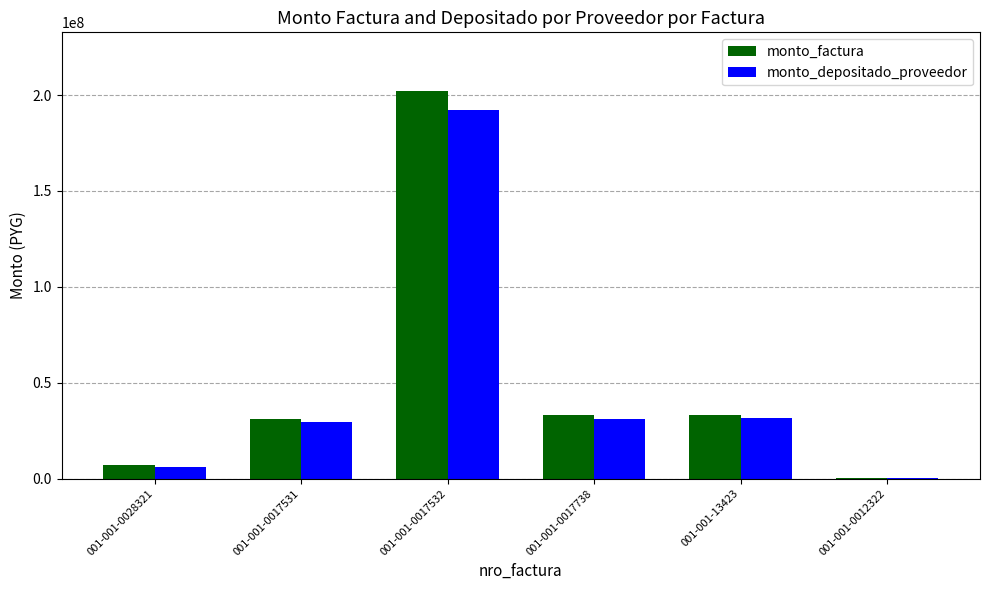

Is the value of monto_depositado_proveedor at 001-001-13423 greater than the value of monto_factura at 001-001-0017532?

No